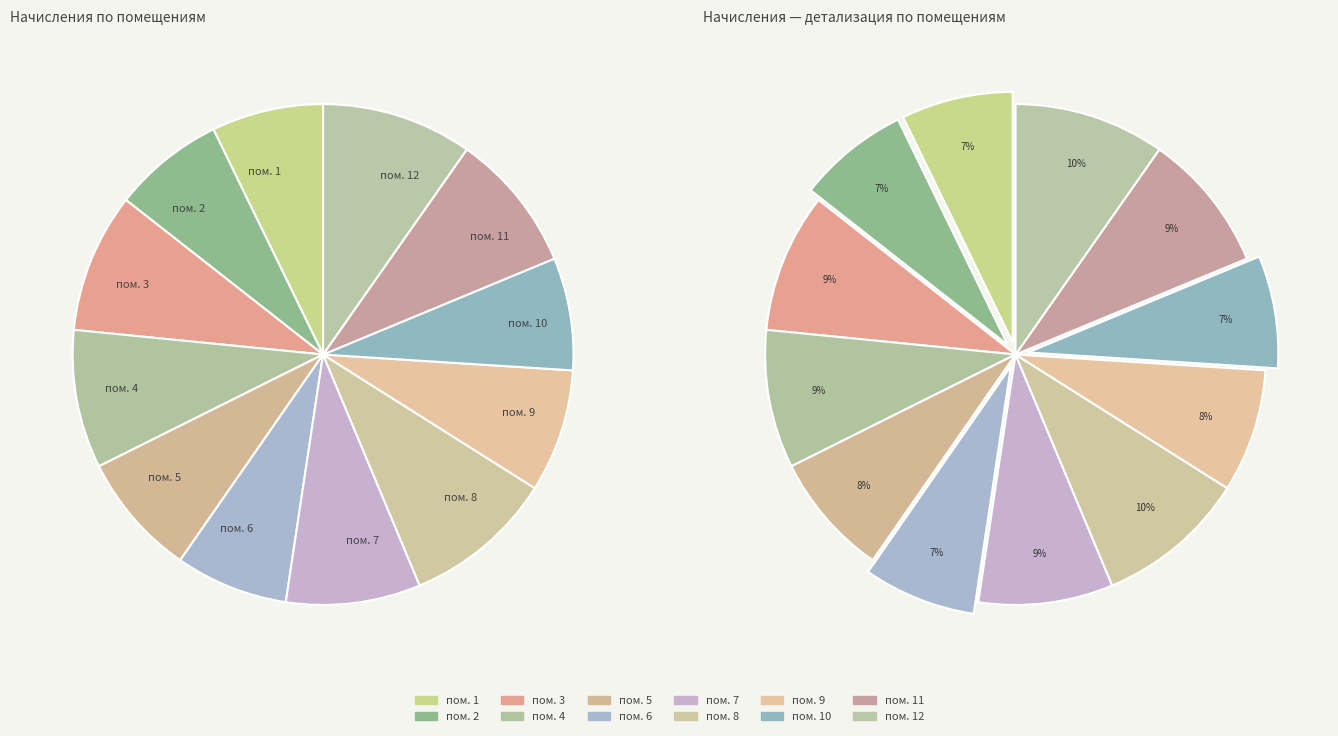

How many segments does this pie chart have?

12